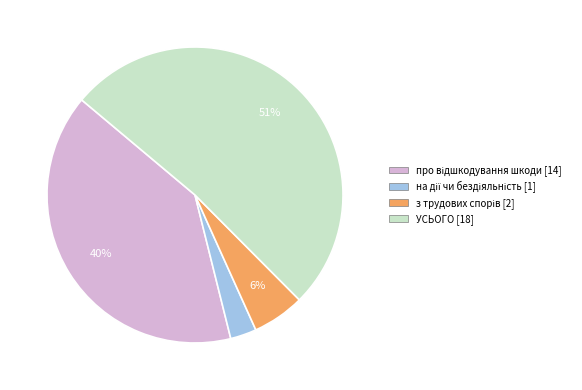

How many segments does this pie chart have?

4